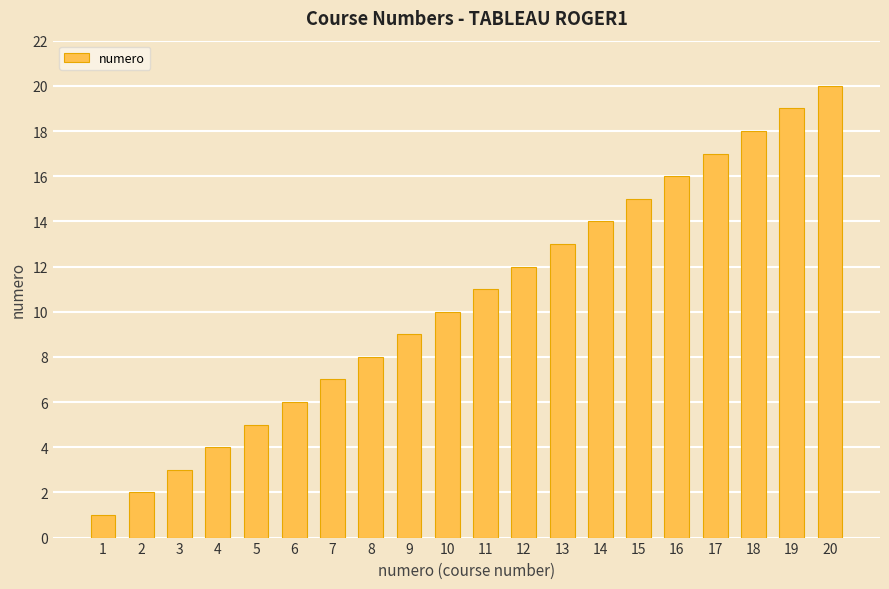

Reading left to right, transcribe all the data shown in this chart.

1	2	3	4	5	6	7	8	9	10	11	12	13	14	15	16	17	18	19	20